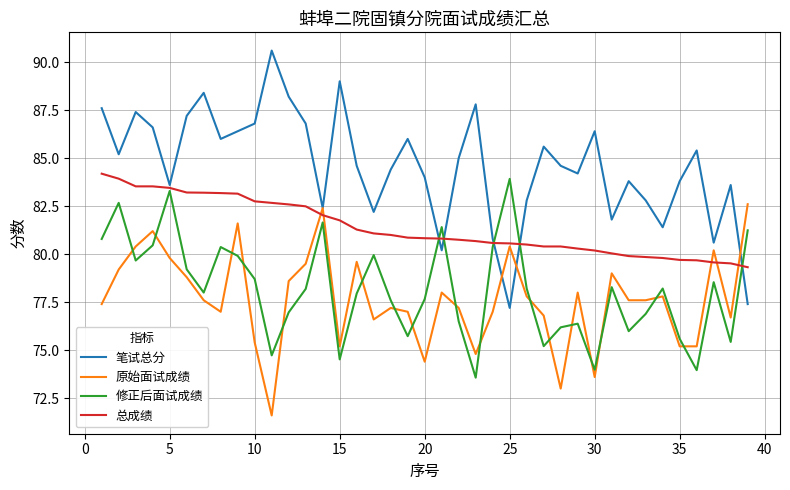

What is the maximum value shown in the chart?

90.6